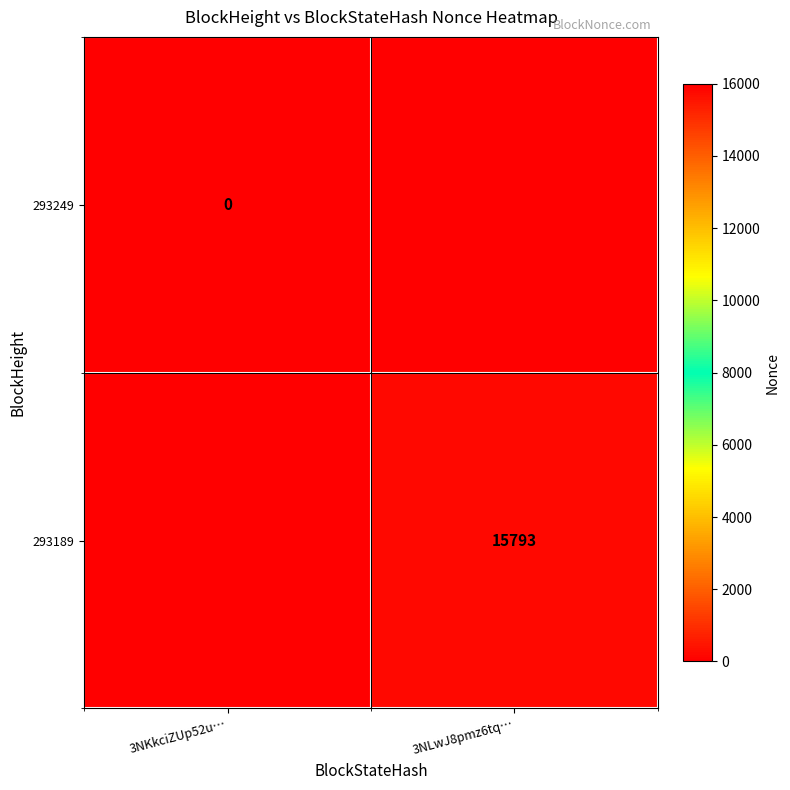

Is the value of 293249 at 3NKkciZUp52u… greater than the value of 293189 at 3NLwJ8pmz6tq…?

No